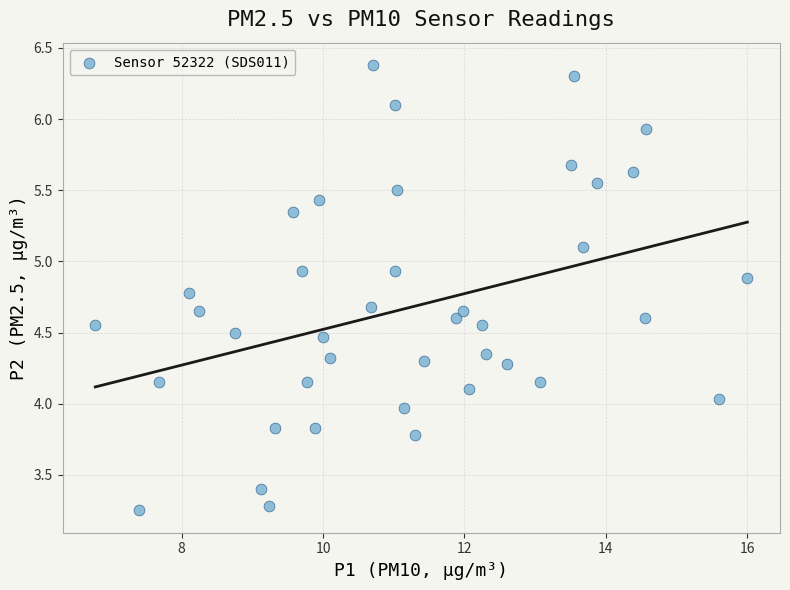

What is the range of X values (max minus min)?

9.2